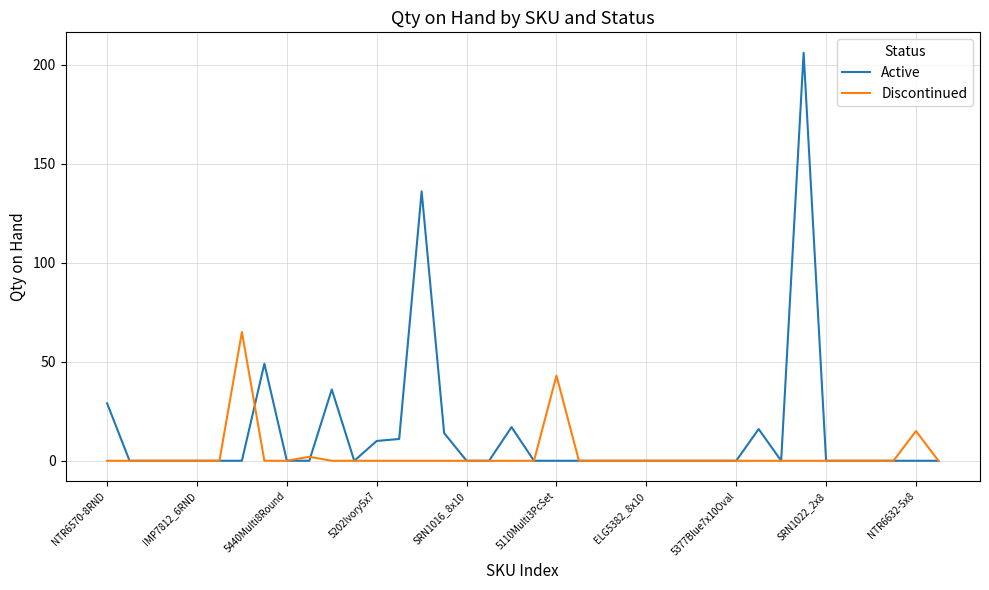

Which series has the largest range (max minus min)?

Active